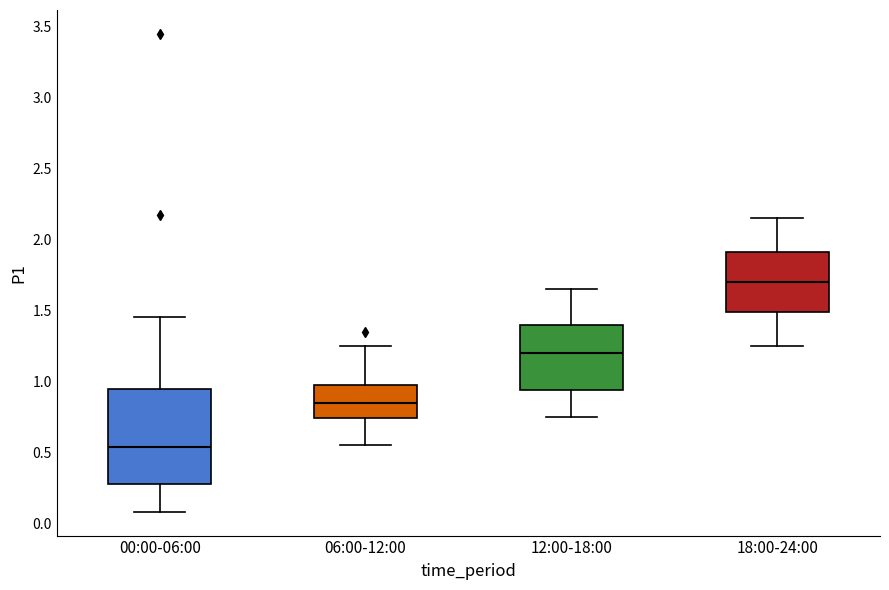

Reading left to right, transcribe this box plot: for each box, give where its median line is, the range the box spans, and where its two whiskers end, as read against the y-axis. The values are not printed on the chart, so give them approximately, as read against the axis.

00:00-06:00: median 0.55, box 0.25 to 0.95, whiskers 0.10 to 1.45
06:00-12:00: median 0.85, box 0.75 to 1.00, whiskers 0.55 to 1.25
12:00-18:00: median 1.20, box 0.95 to 1.40, whiskers 0.75 to 1.65
18:00-24:00: median 1.70, box 1.50 to 1.90, whiskers 1.25 to 2.15